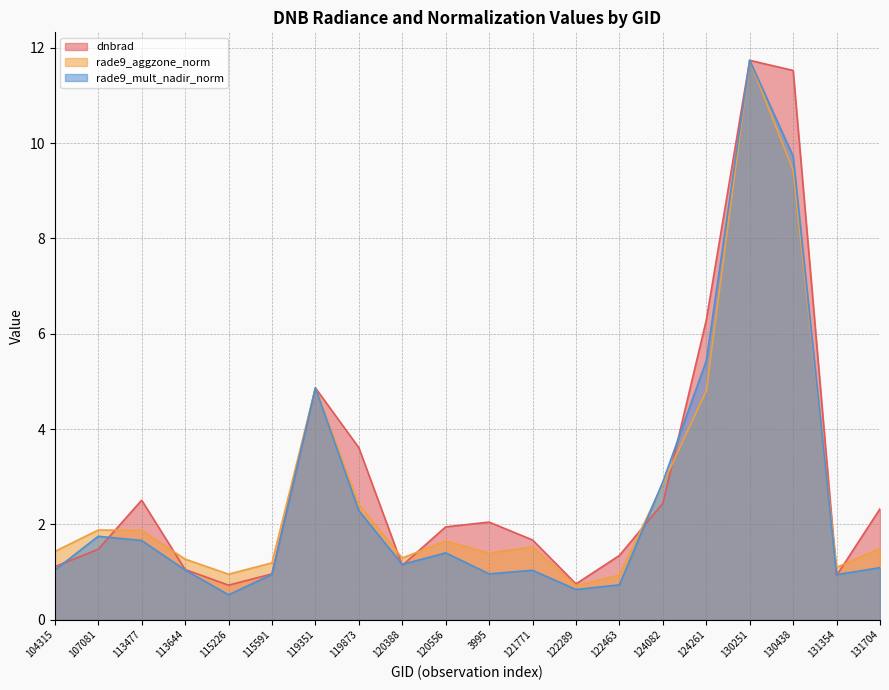

What is the greatest value displayed?

11.7